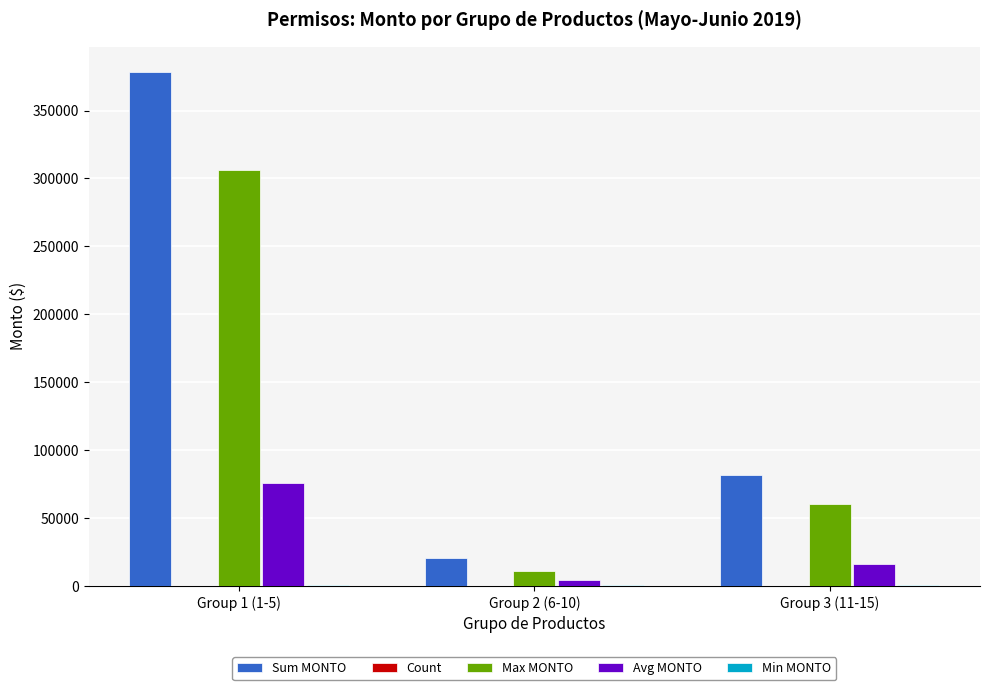

At which label is Avg MONTO closest to 39870?

Group 3 (11-15)